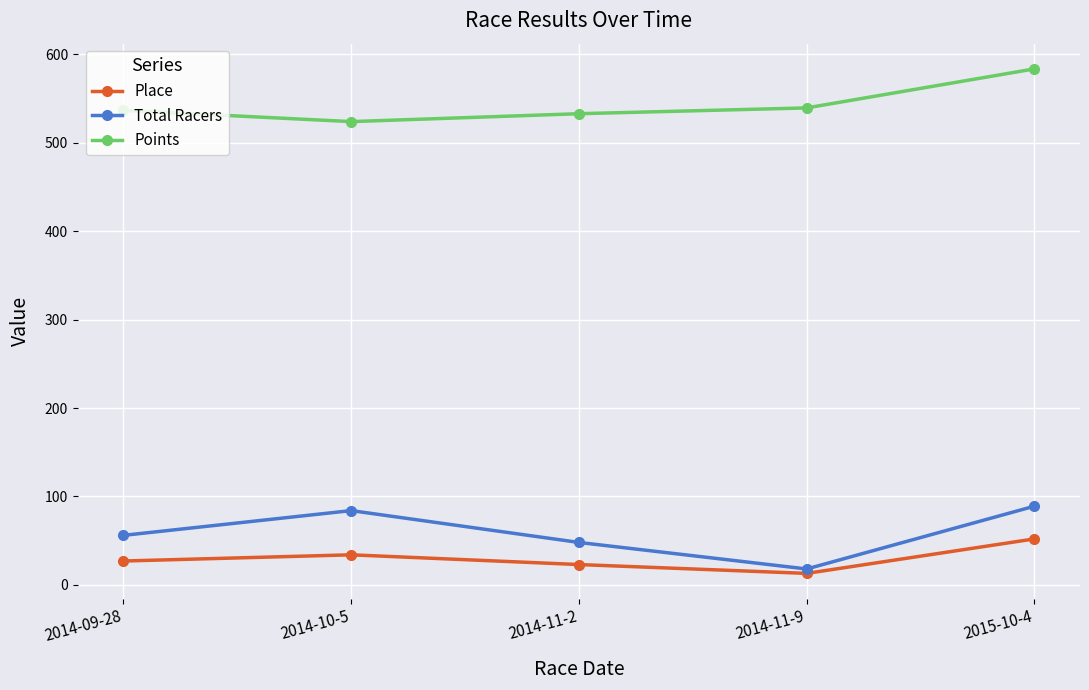

Where is the first local minimum for Total Racers?

2014-11-9